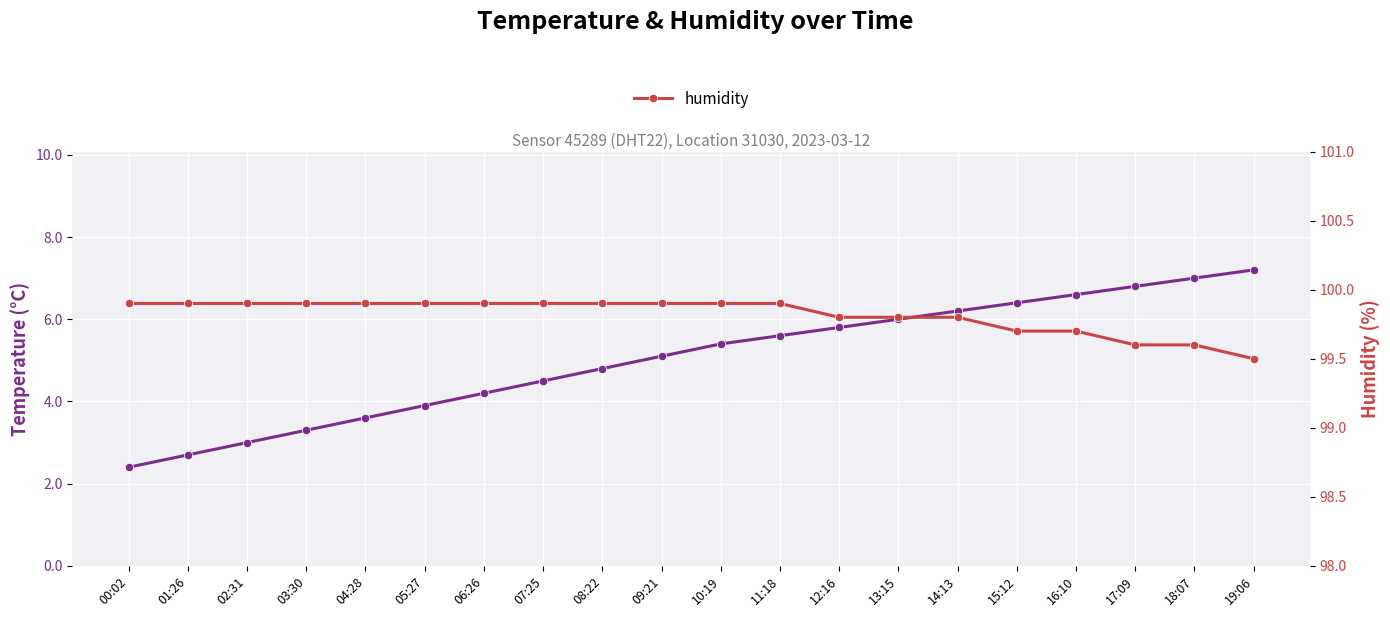

Rank the series at 18:07 from highest to lowest value.

humidity, temperature